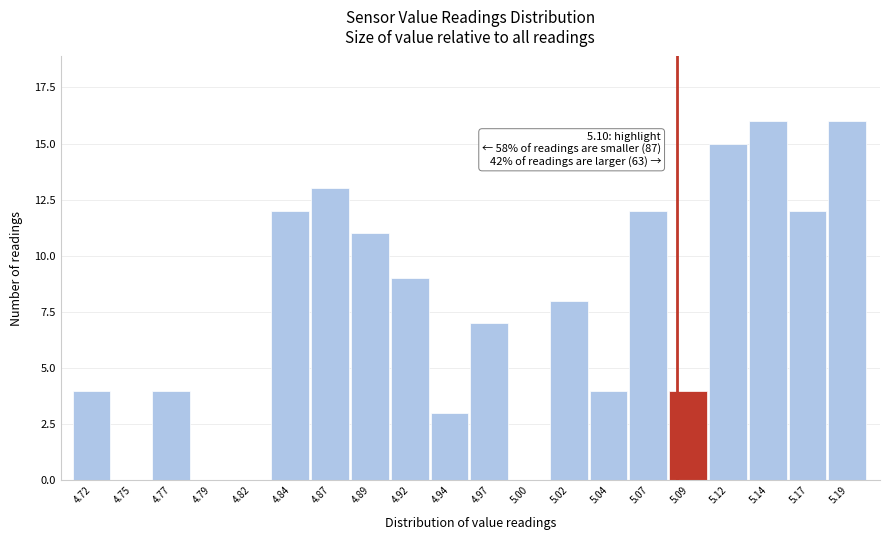

Reading left to right, list all the values displayed in this chart.

4.72=4	4.75=0	4.77=4	4.79=0	4.82=0	4.84=12	4.87=13	4.89=11	4.92=9	4.94=3	4.97=7	5.00=0	5.02=8	5.04=4	5.07=12	5.09=4	5.12=15	5.14=16	5.17=12	5.19=16